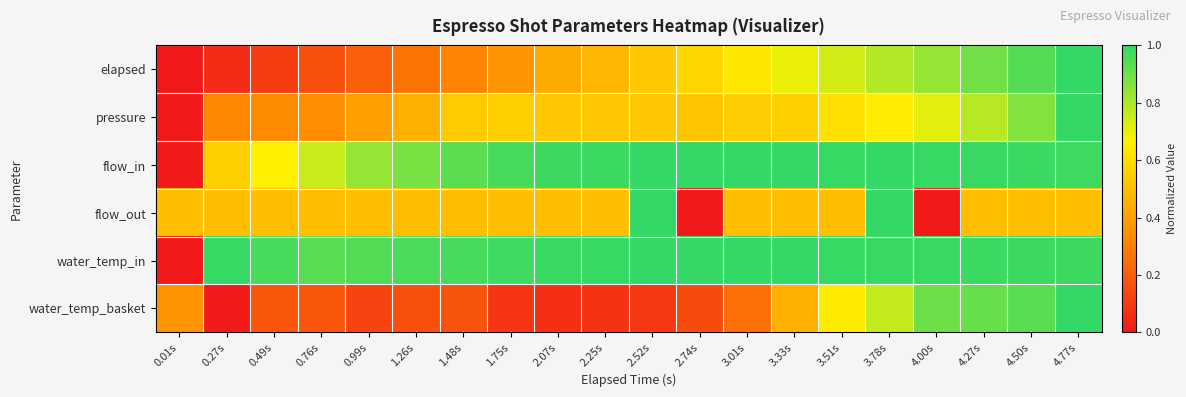

Which series has the largest range (max minus min)?

elapsed